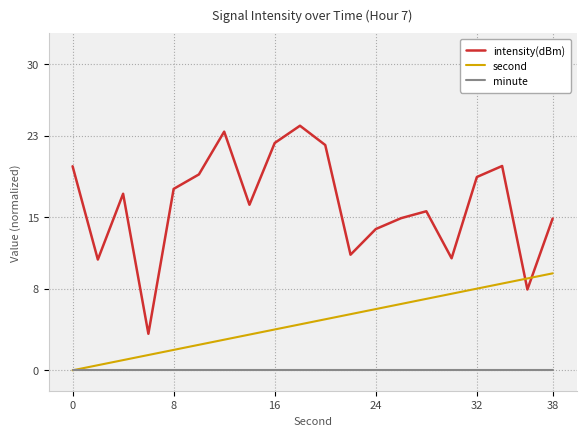

True or false: intensity(dBm) and second cross at least once.

True